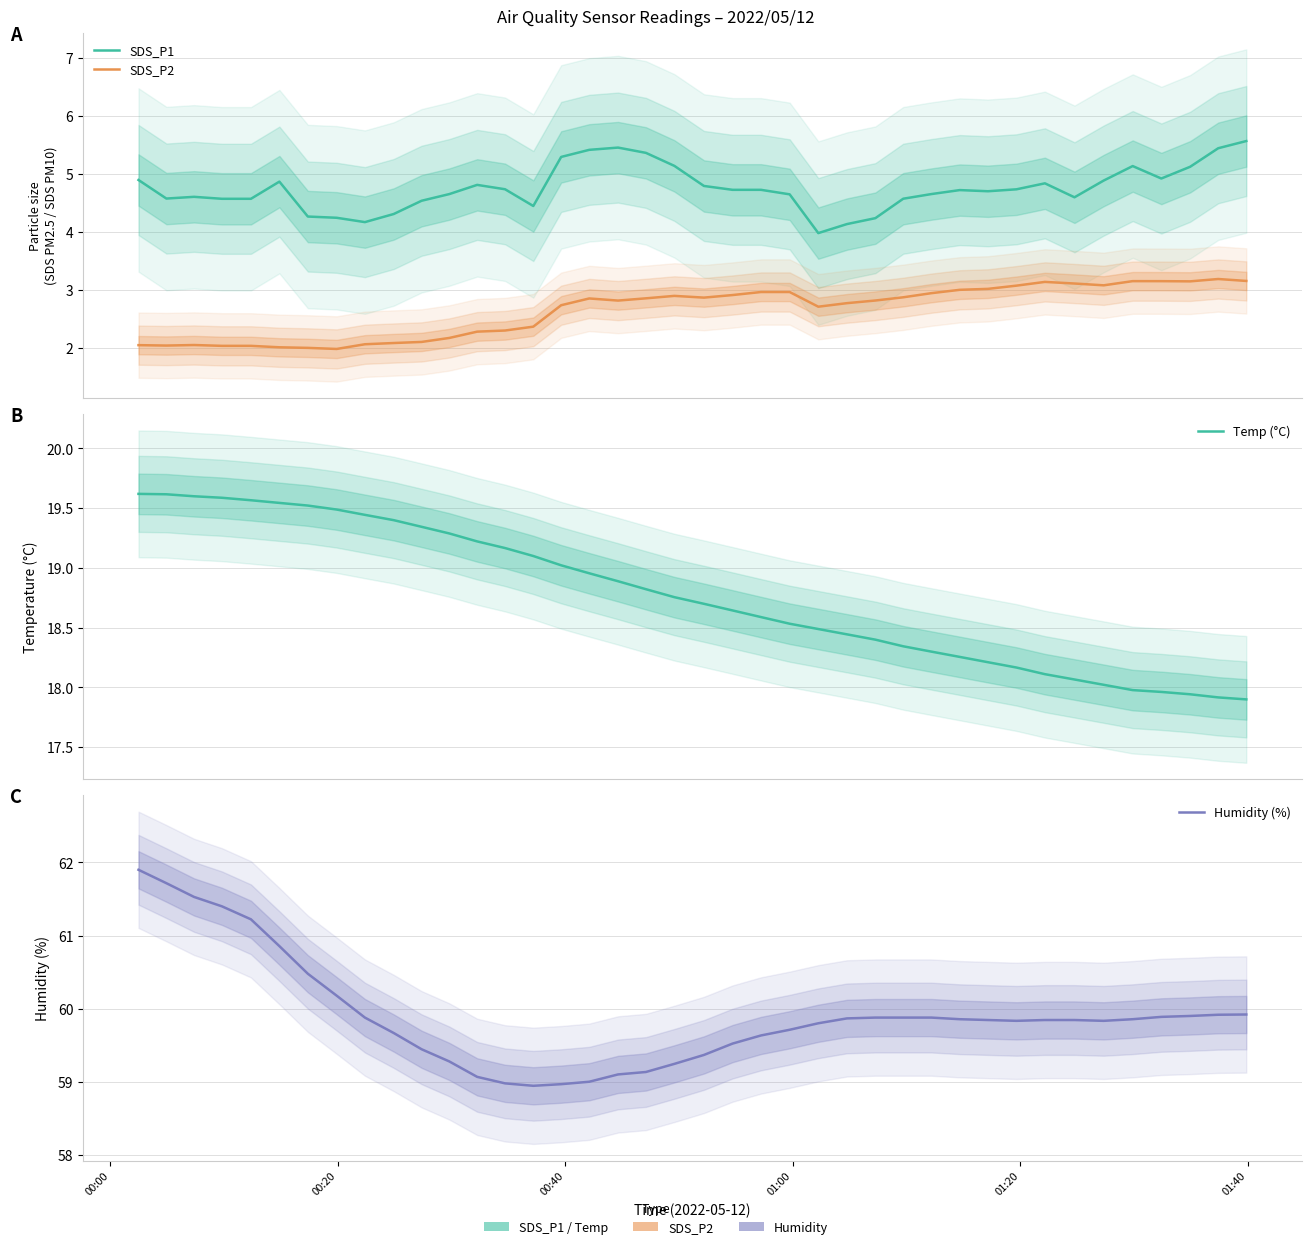

What is the difference between the second highest and second lowest values in the Humidity (%) series?

2.8